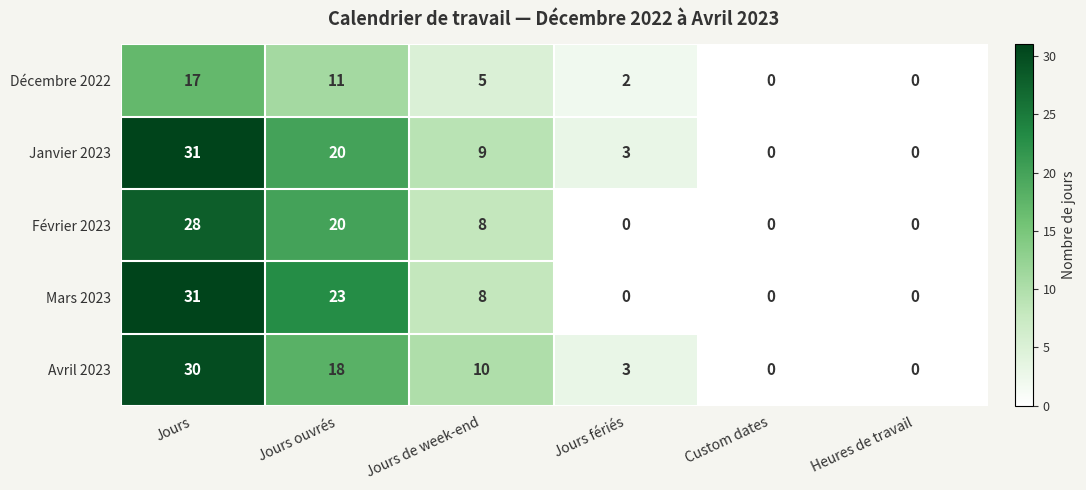

Reading left to right, transcribe all the data shown in this chart.

Décembre 2022: 17	11	5	2	0	0
Janvier 2023: 31	20	9	3	0	0
Février 2023: 28	20	8	0	0	0
Mars 2023: 31	23	8	0	0	0
Avril 2023: 30	18	10	3	0	0